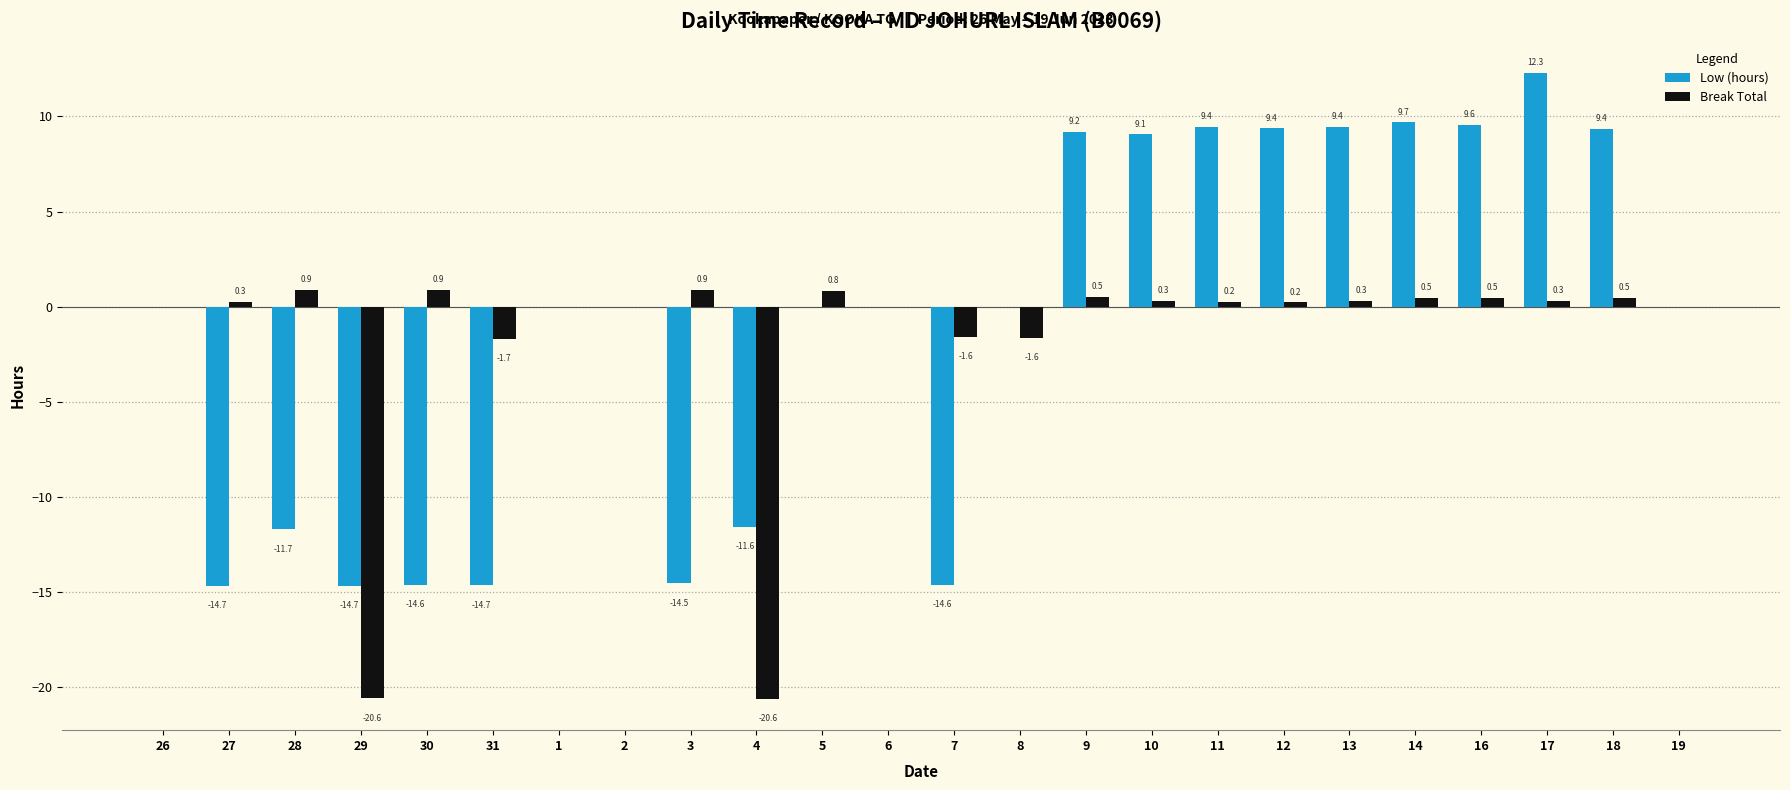

How many groups of bars are there?

24